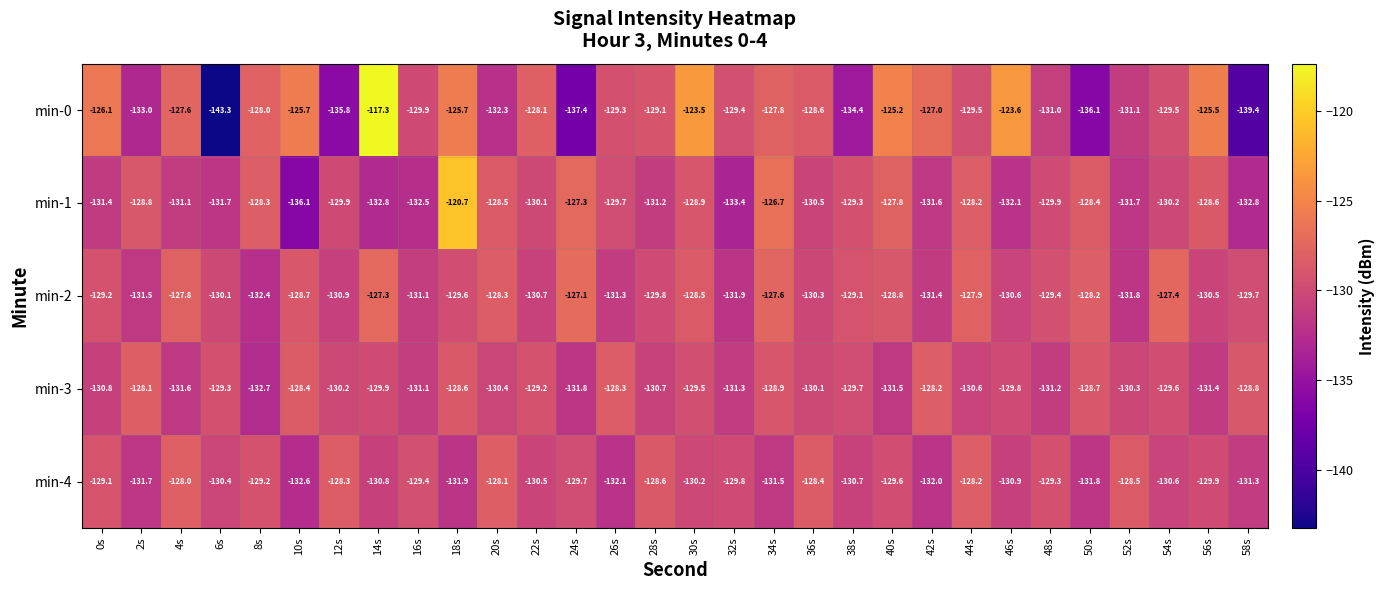

Between 10s and 38s, which series saw the biggest shift?

min-0